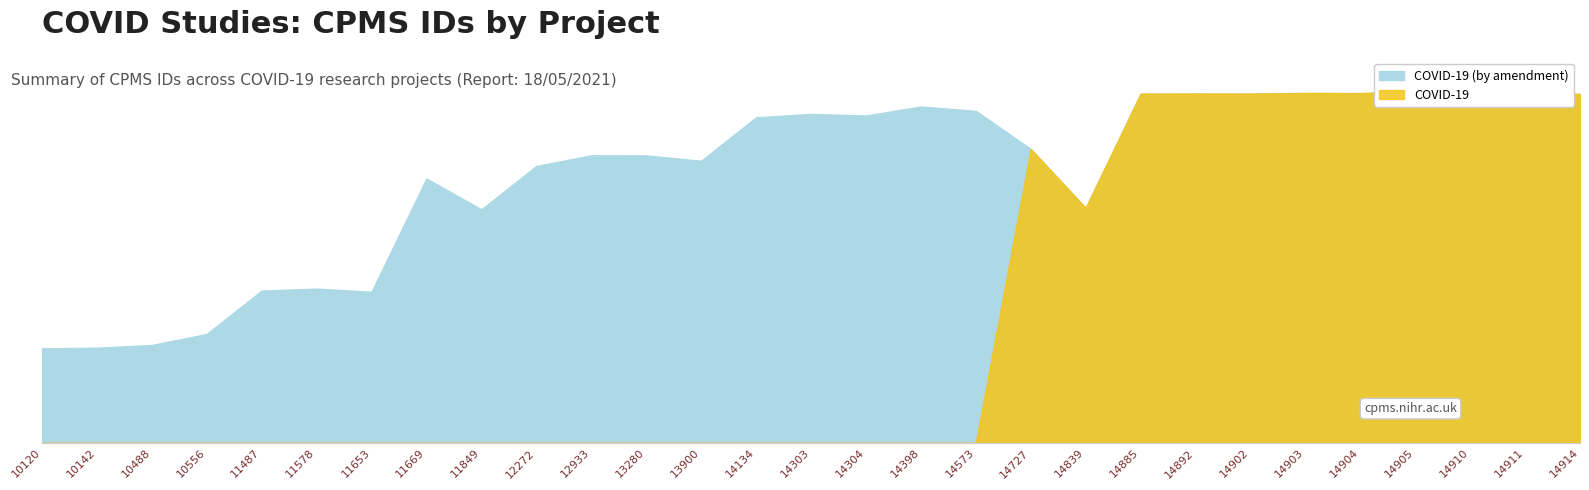

True or false: COVID-19 and COVID-19 (by amendment) cross at least once.

False